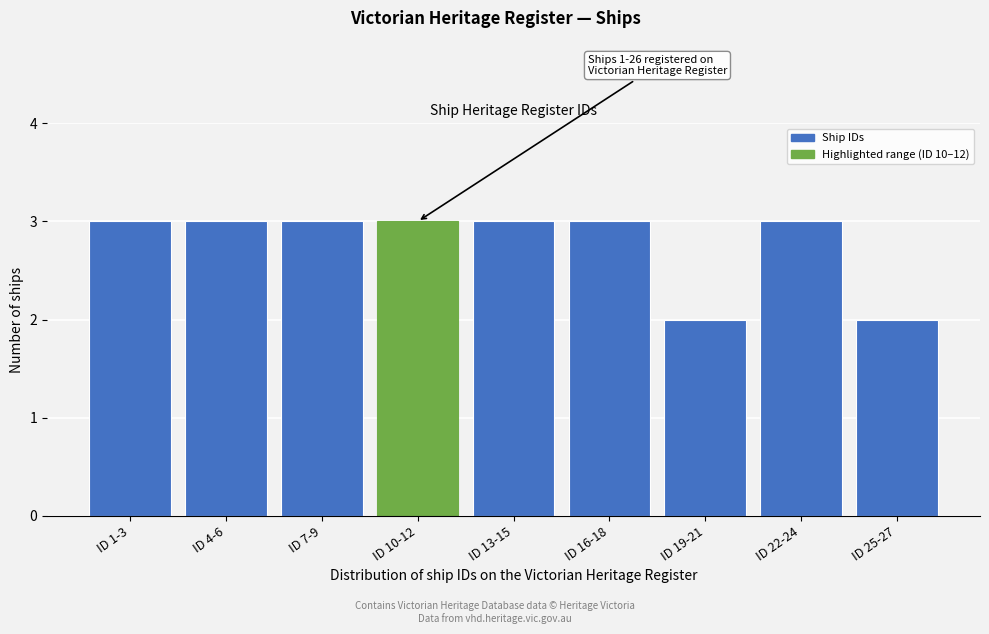

Reading right to left, what are all the values shown in this chart?

2	3	2	3	3	3	3	3	3